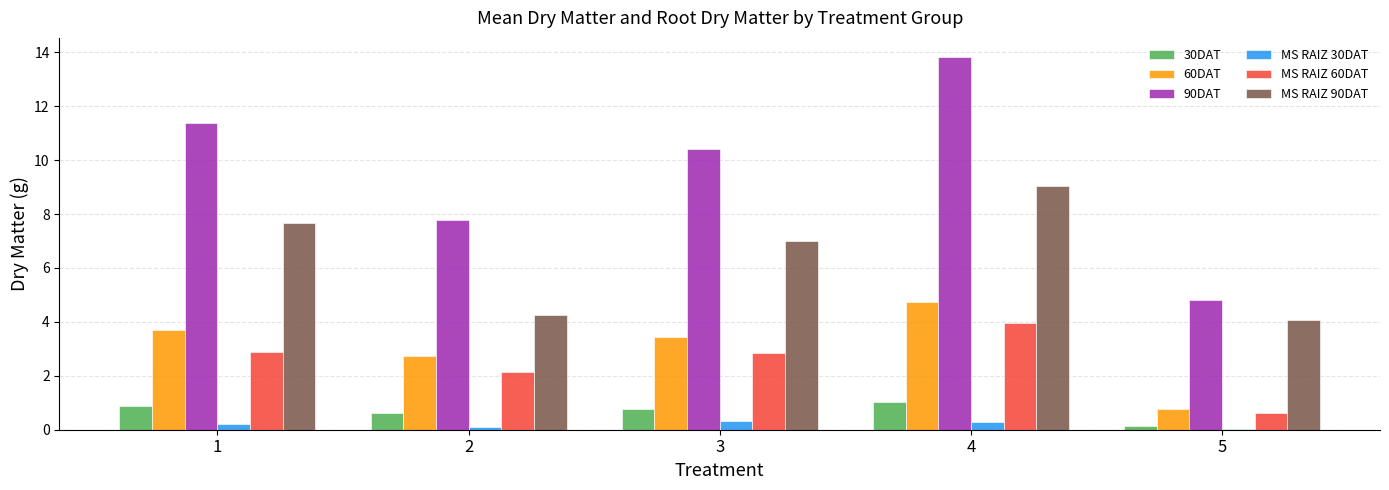

True or false: MS RAIZ 60DAT has a value of 4.2 at 3.

False